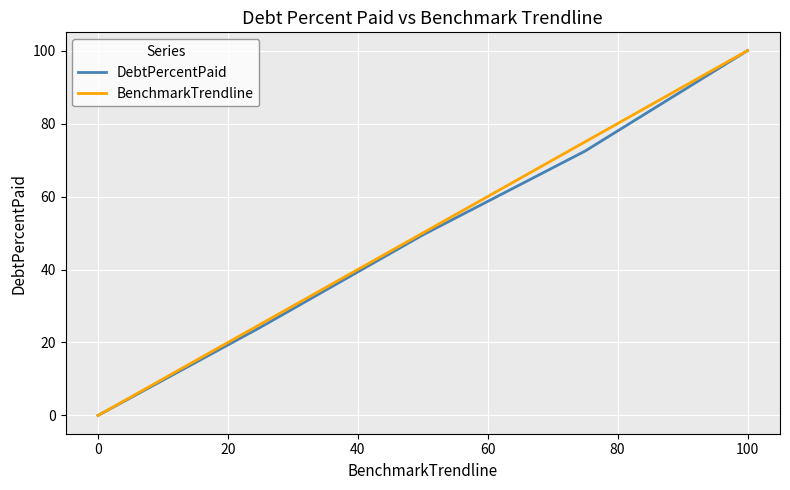

What is the greatest value displayed?

100.0